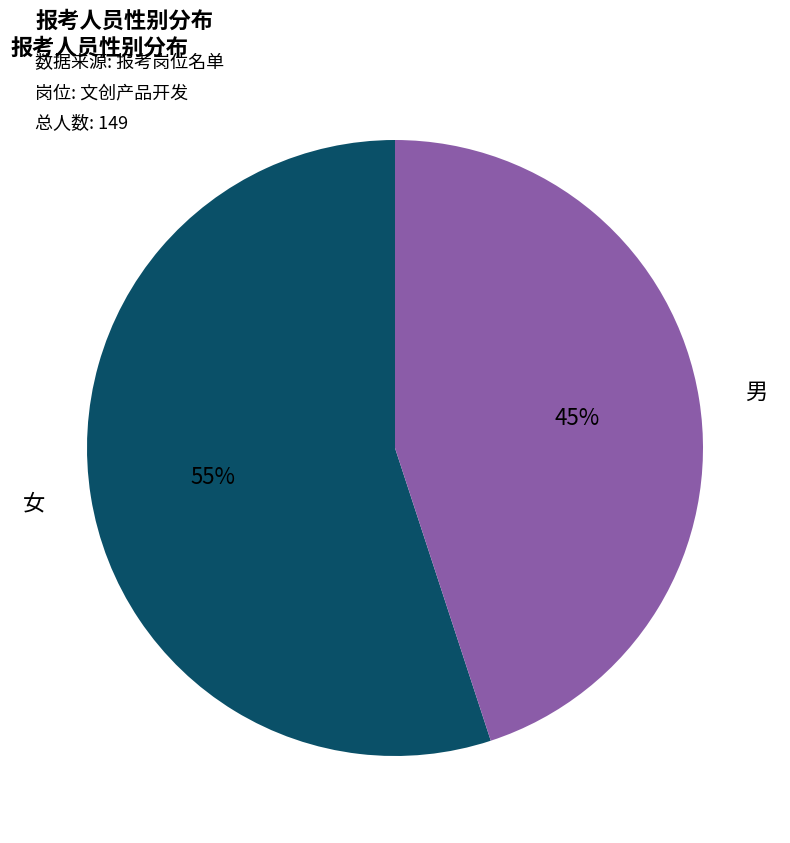

How many segments does this pie chart have?

2